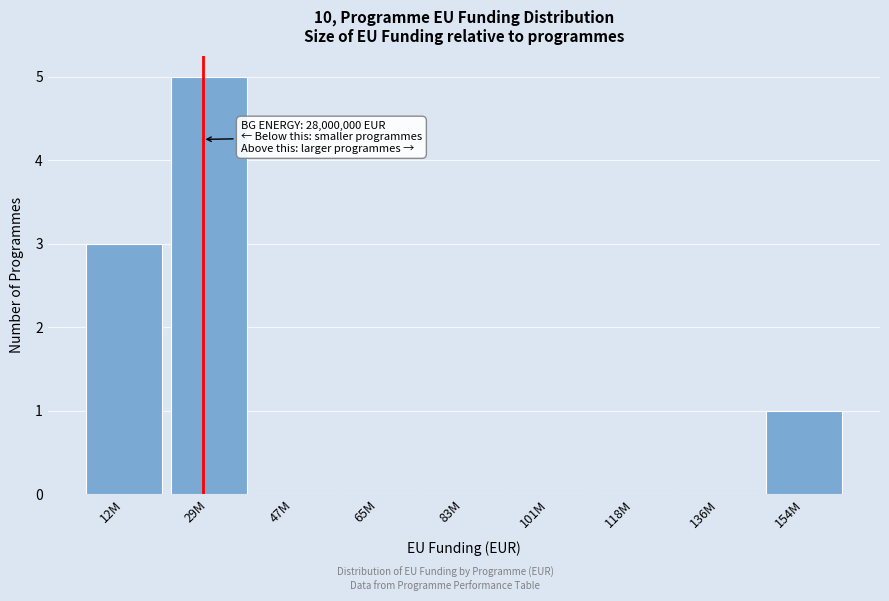

Reading right to left, transcribe all the data shown in this chart.

154M=1	136M=0	118M=0	101M=0	83M=0	65M=0	47M=0	29M=5	12M=3